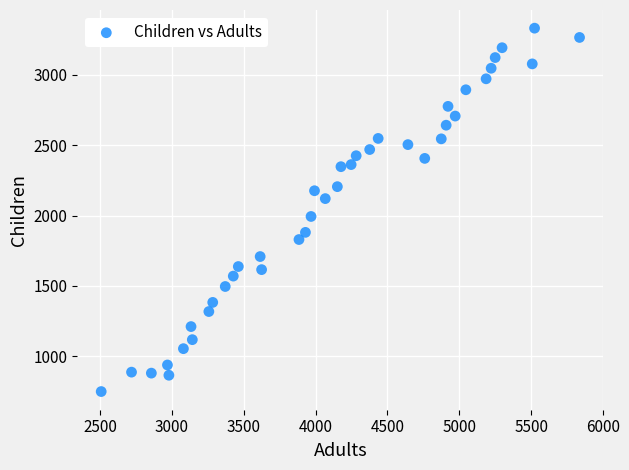

What is the range of Y values (max minus min)?

2584